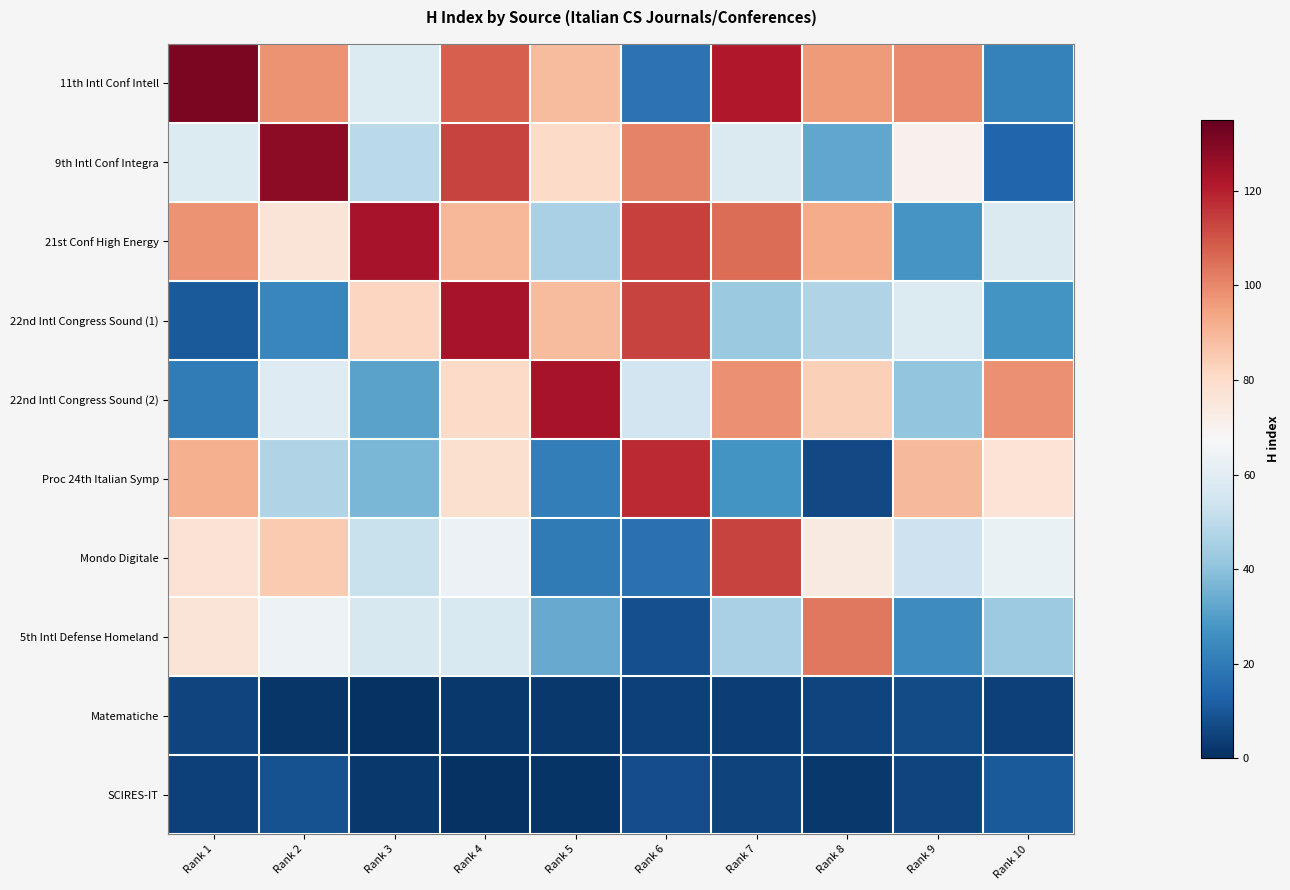

Which has a higher value, Rank 3 or Rank 9?

Rank 9